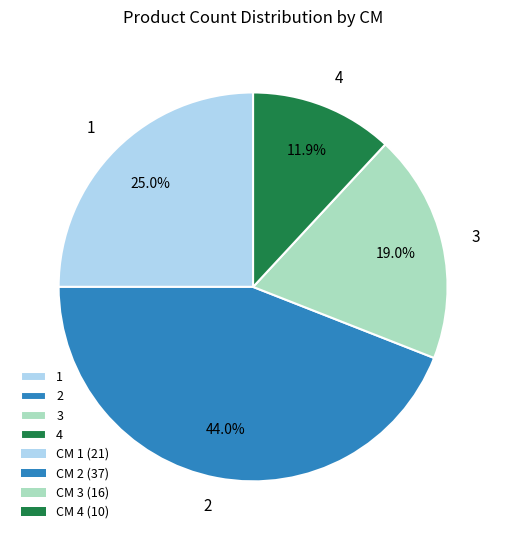

What portion of the pie excludes 2?

56.0%